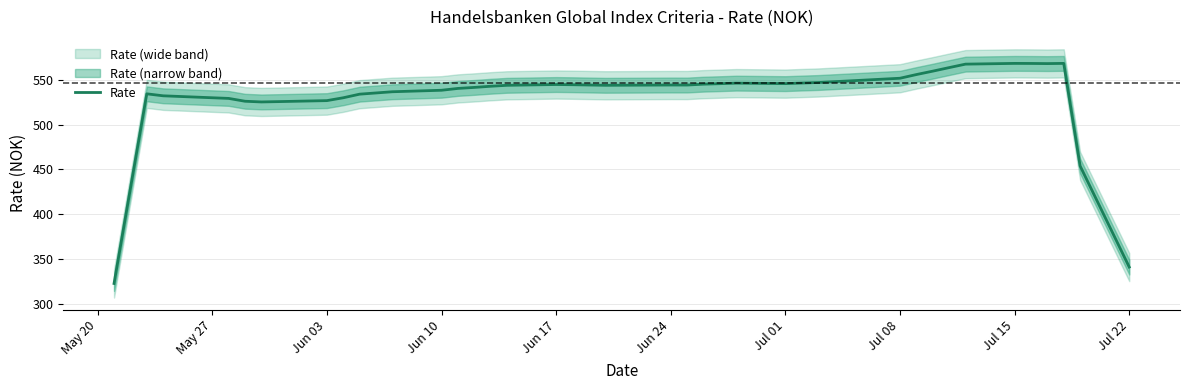

The value of Rate at Jun 17 is 231.0. True or false?

False